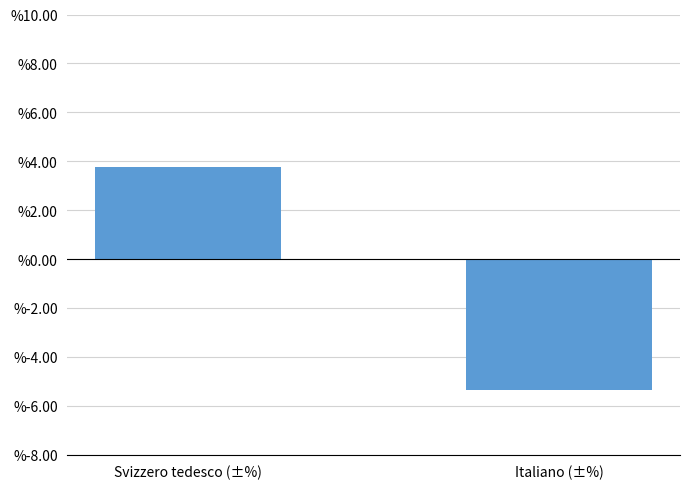

Count the number of categories in the chart.

2